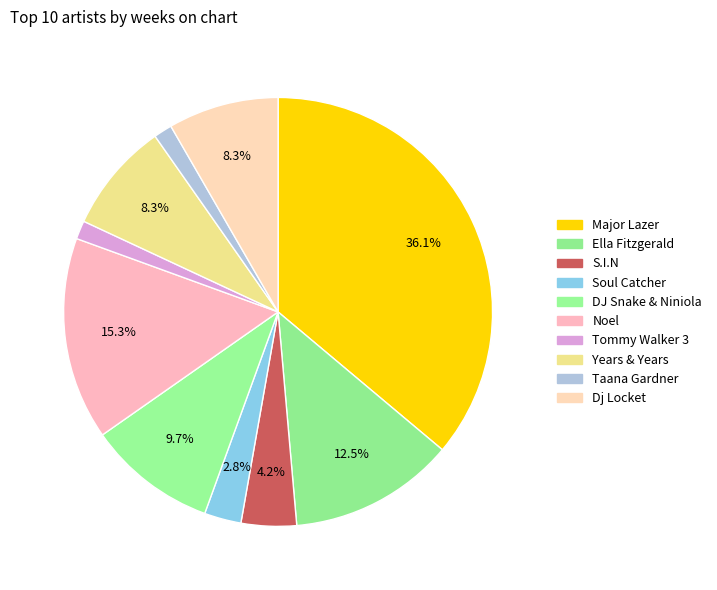

Which category has the biggest portion of the pie?

Major Lazer